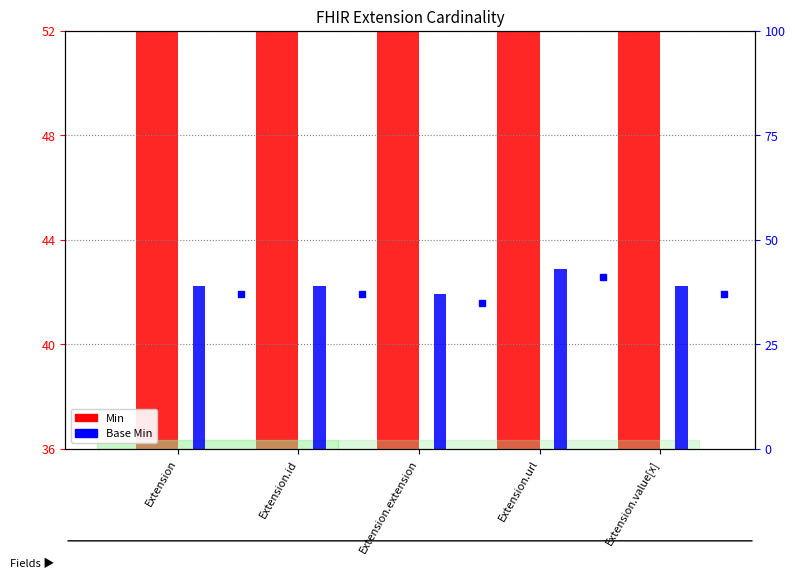

What is the value of the Min bar at the 1st from the left?

40